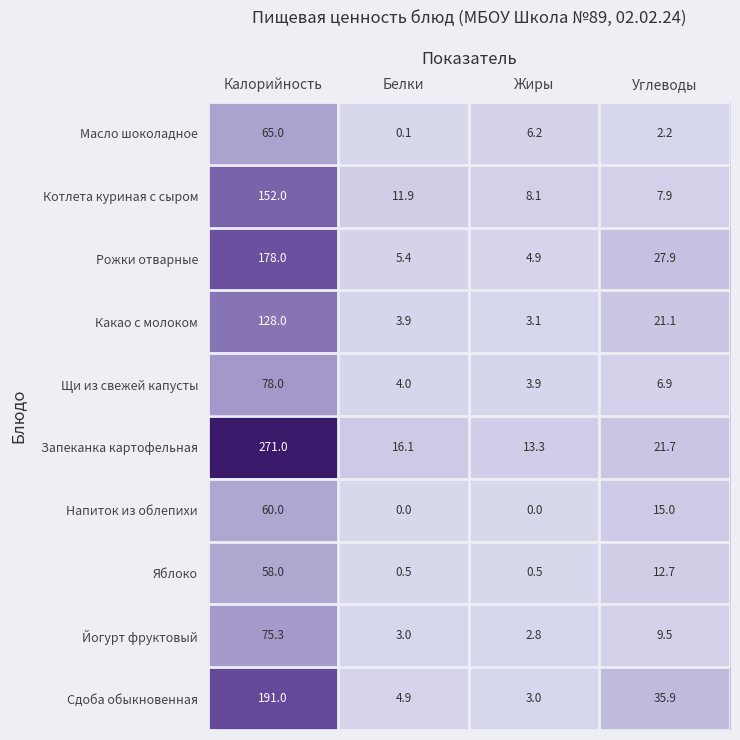

Which label corresponds to the largest value in the chart?

Калорийность